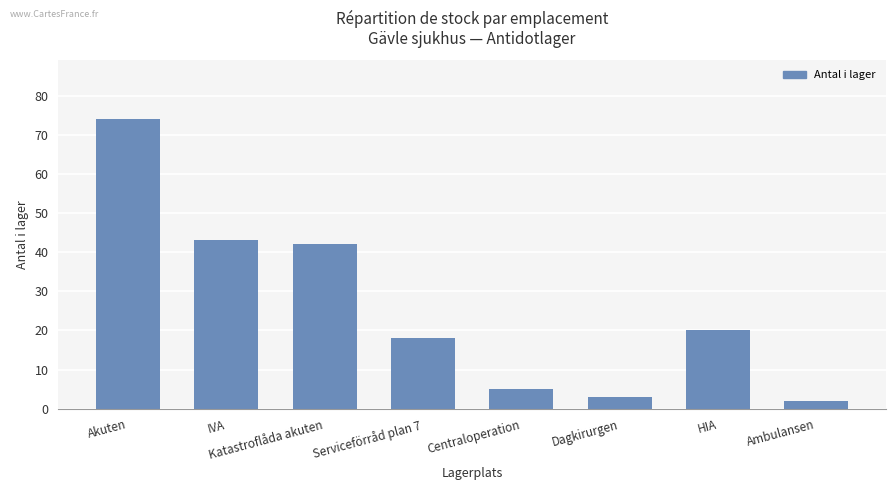

What is the difference between the values at Centraloperation and Akuten?

69